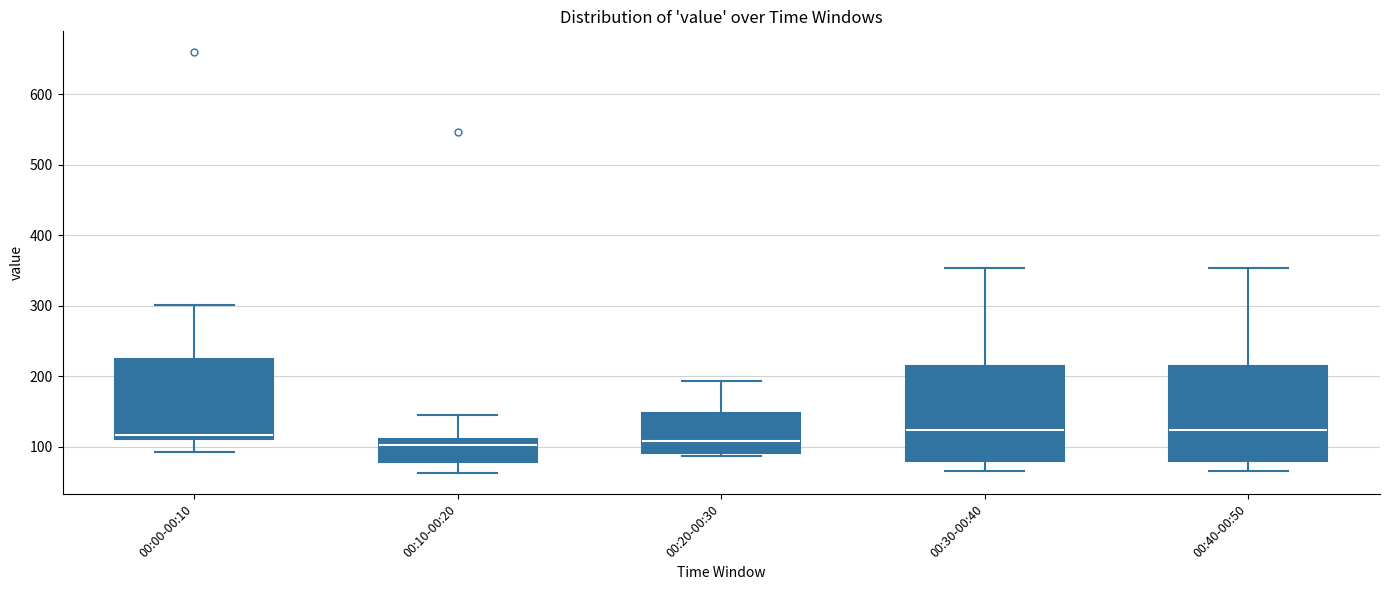

Where is the upper edge of the box for 00:00-00:10 on the y-axis? The values are not printed on the chart, so give them approximately, as read against the axis.

220